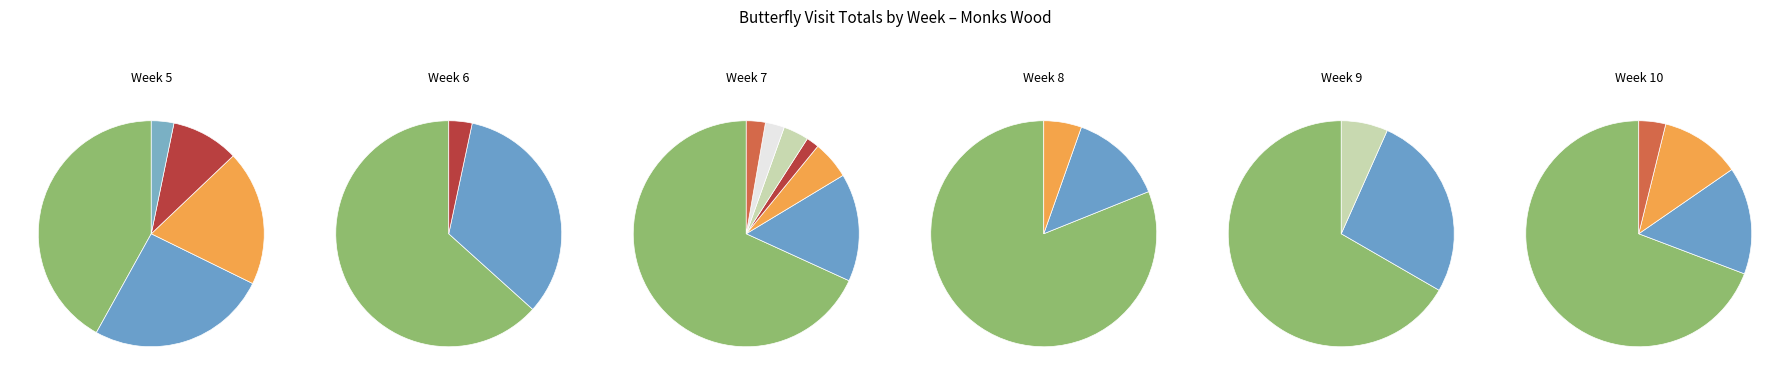

What portion of the pie excludes Green-veined White?

38.8%